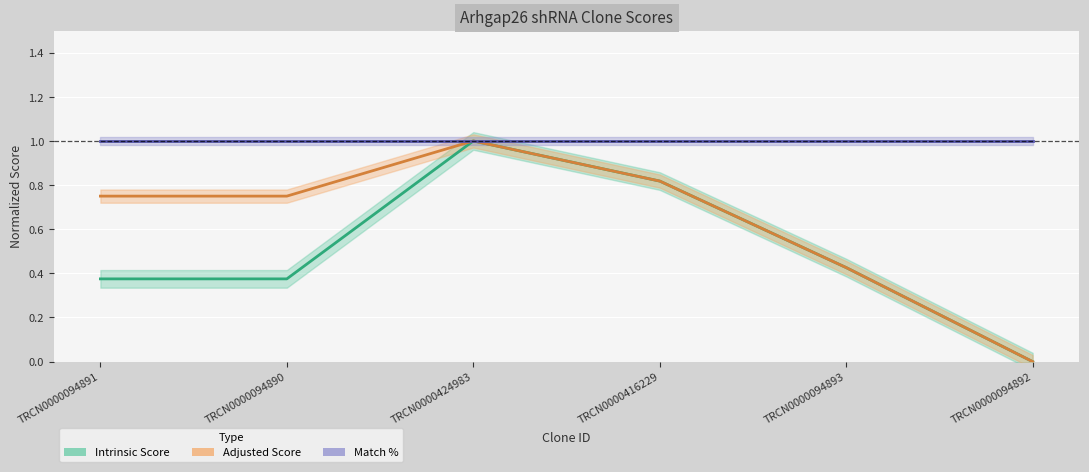

How many values in the Intrinsic Score series exceed 0?

5